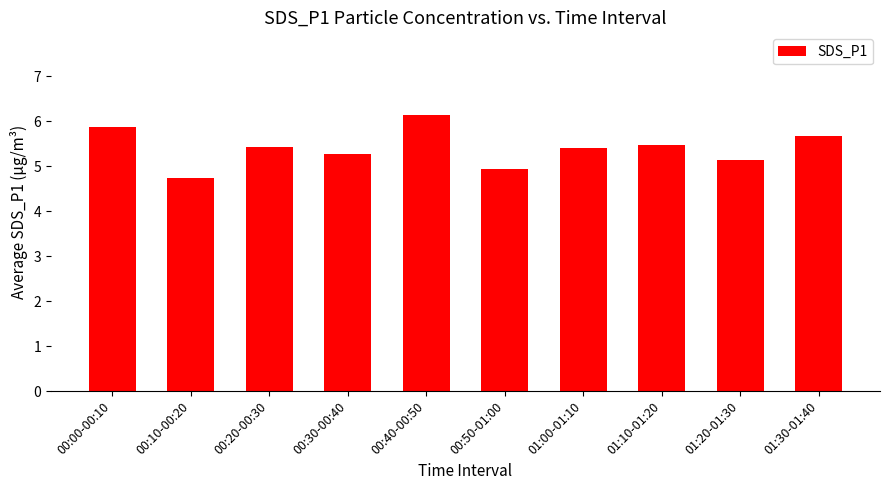

What is the sum of all values?

54.1